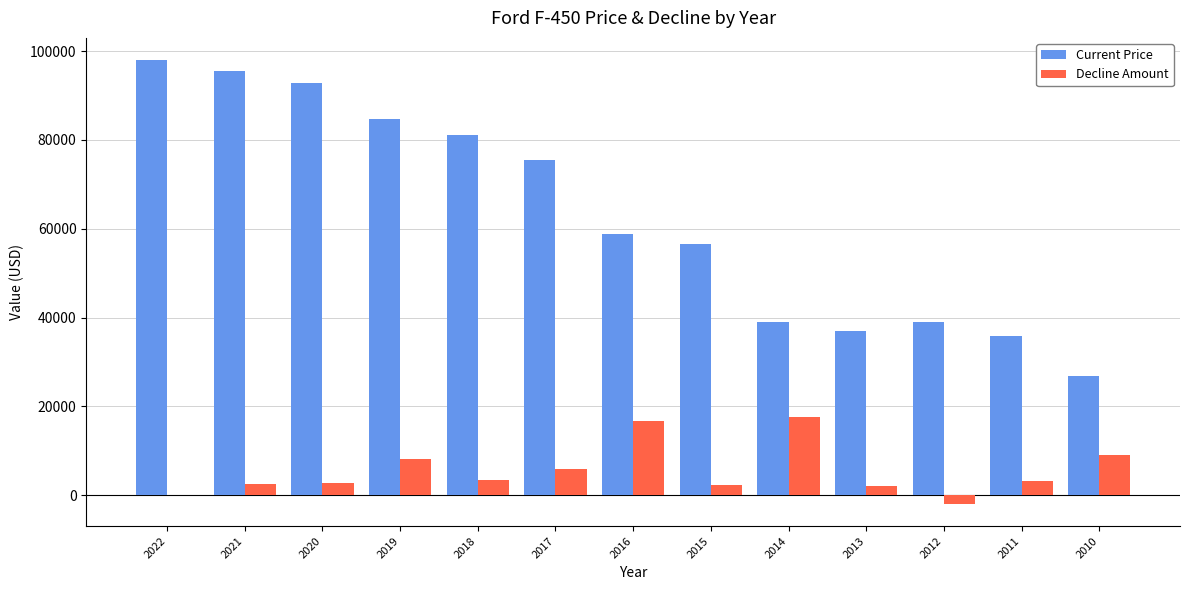

The value of Current Price at 2020 is 142566. True or false?

False